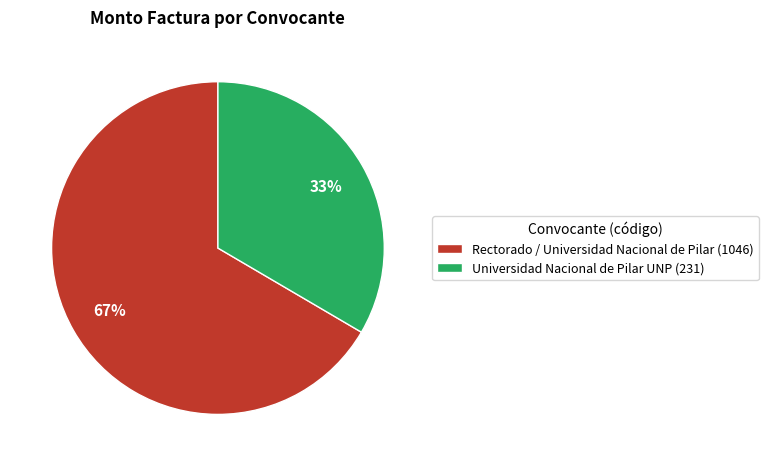

To the nearest percent, what is the combined percentage of Rectorado / Universidad Nacional de Pilar (1046) and Universidad Nacional de Pilar UNP (231)?

100%